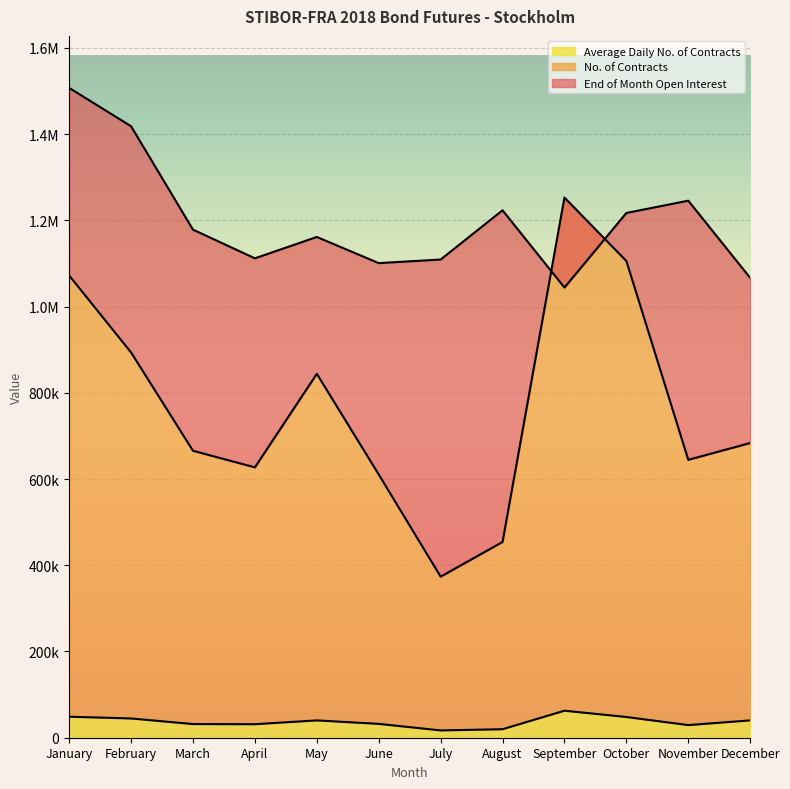

The No. of Contracts series shows 402528 at February. True or false?

False